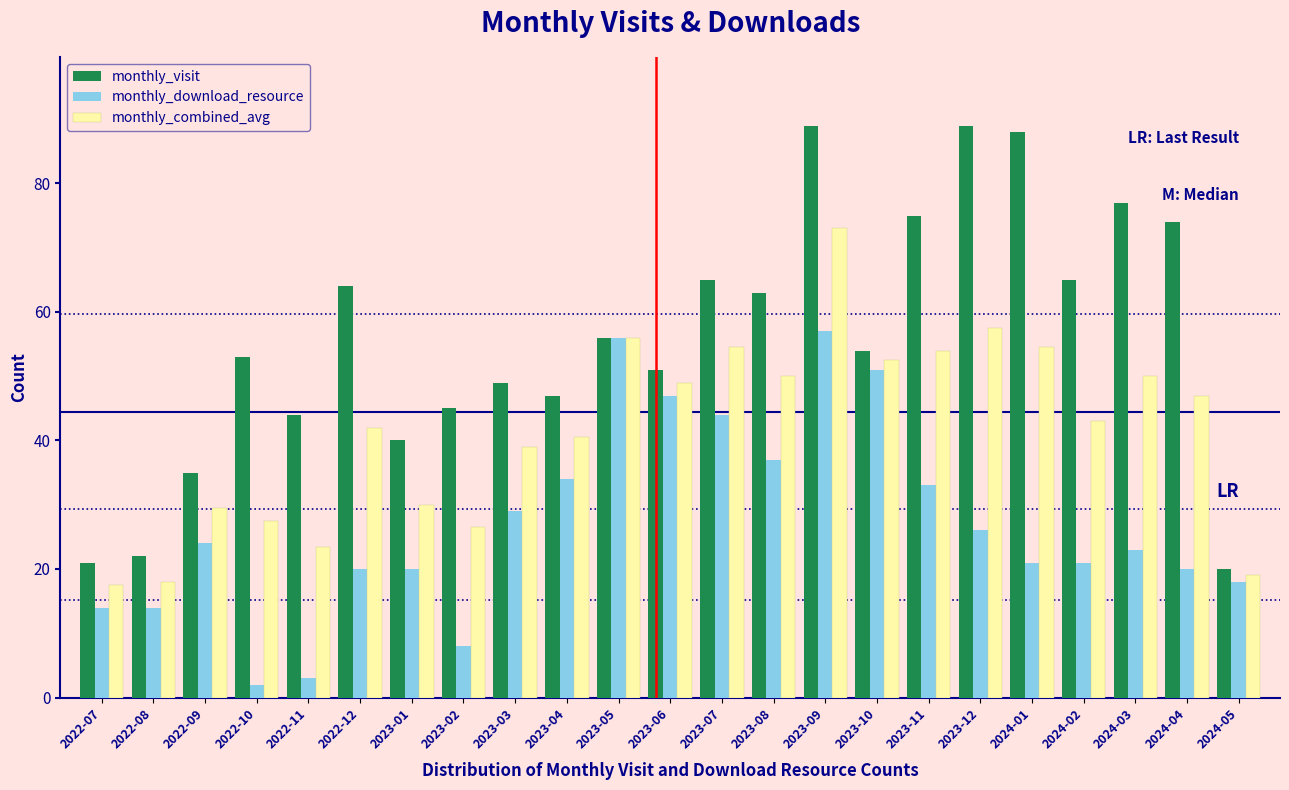

What is the total value across all series at 2022-08?

54.0